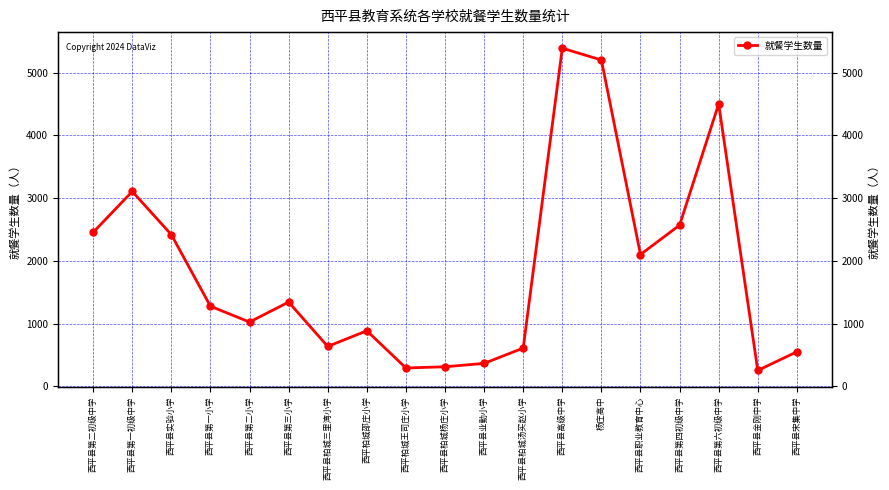

What is the sum of all values?

35273